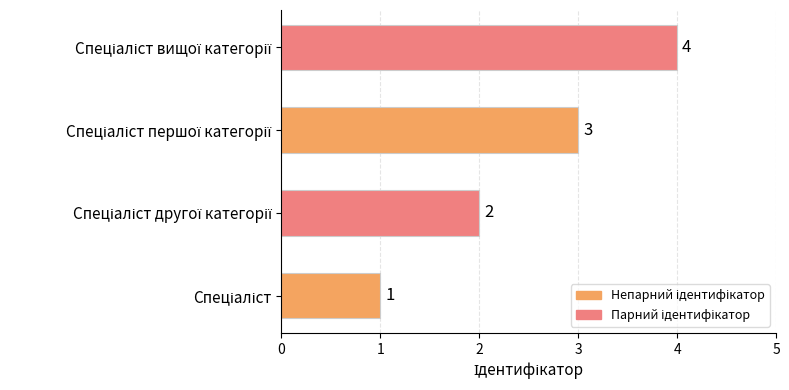

How many data points does each series have?

4